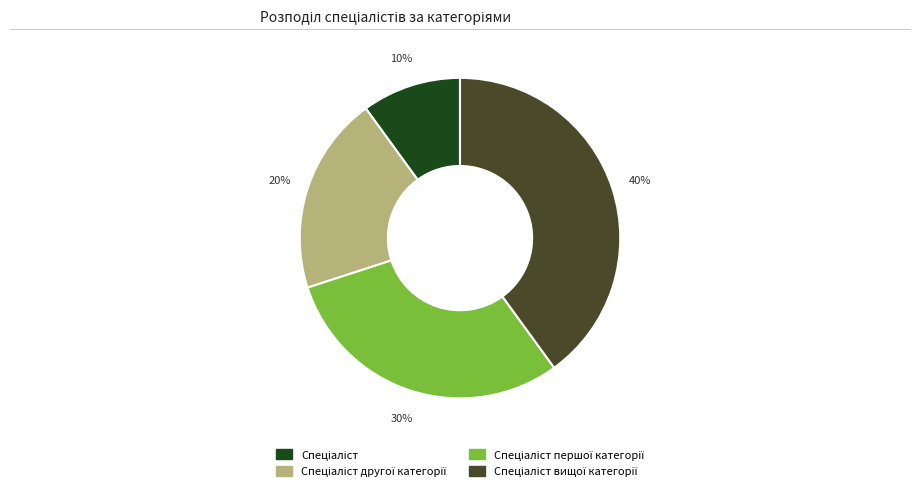

To the nearest percent, what is the difference between the largest and smallest slice percentages?

30%